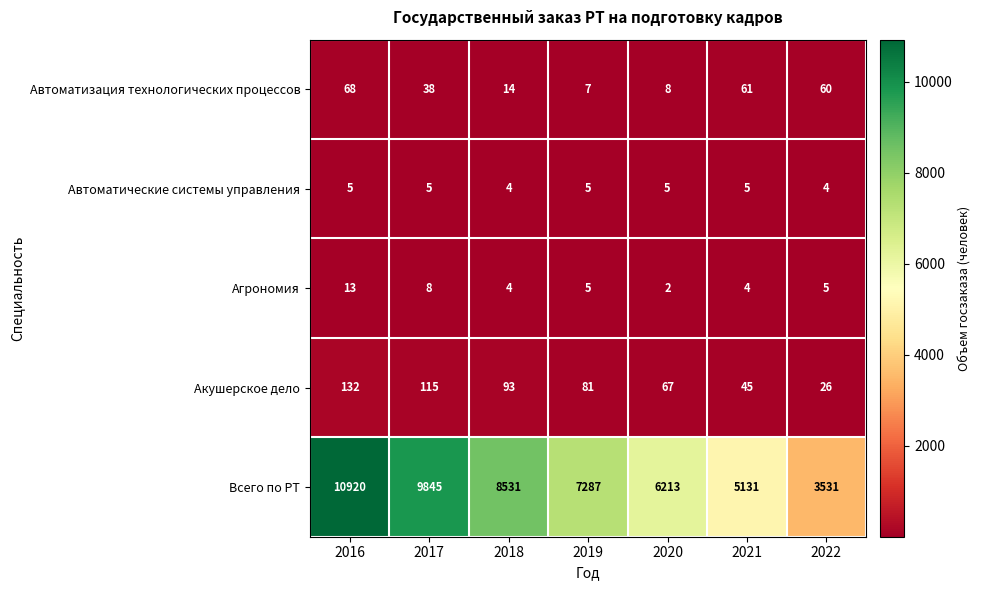

Which category has the lowest value in the Агрономия series?

2020